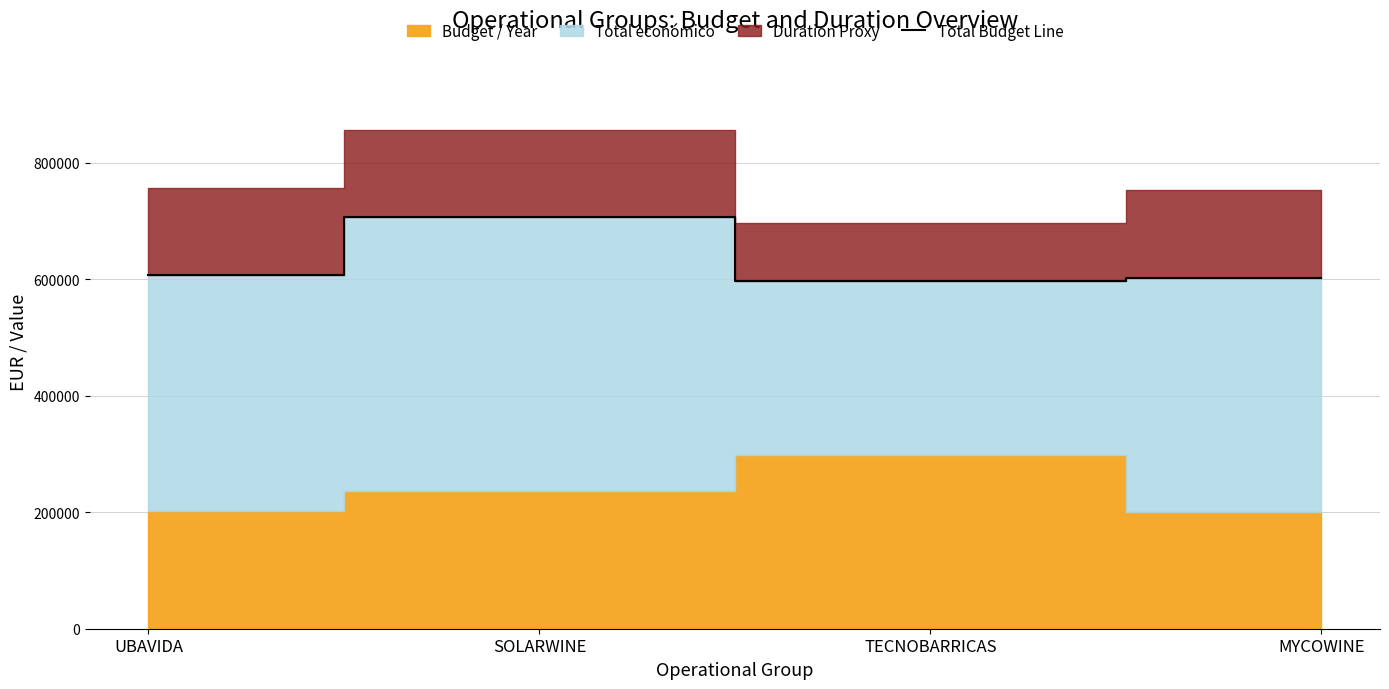

What is the maximum value for Total Budget Line?

706697.0